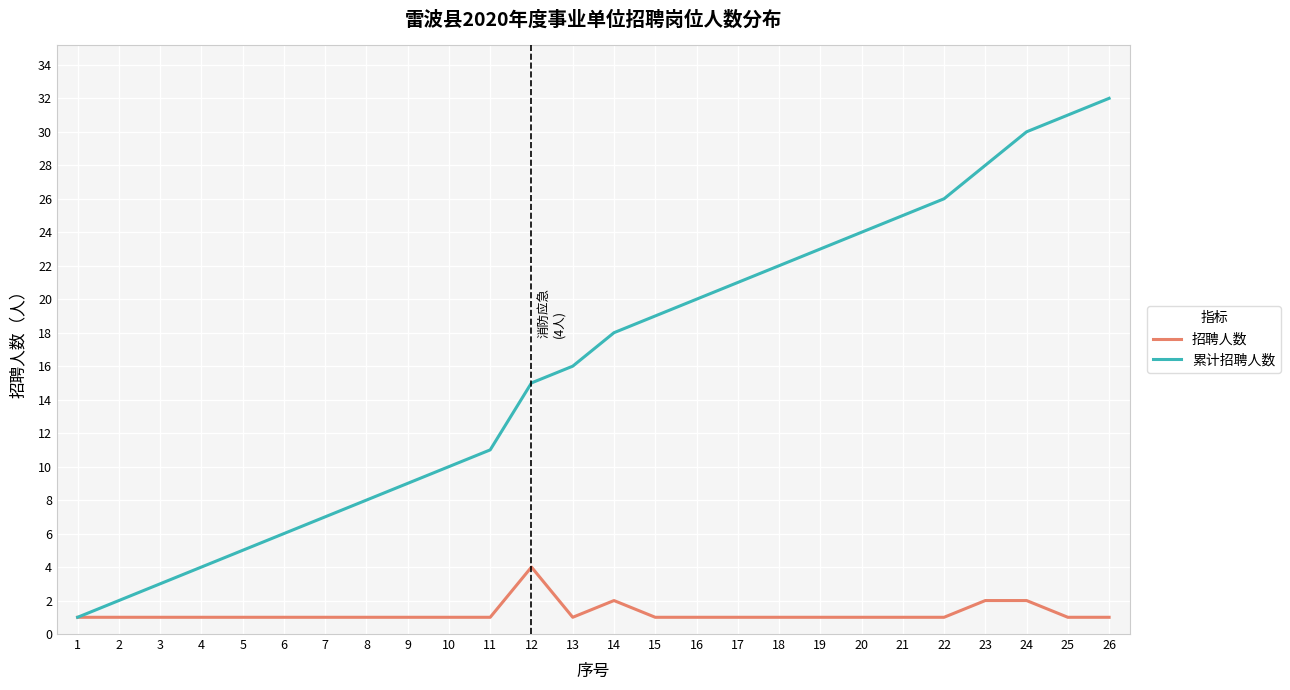

Rank the series at 16 from highest to lowest value.

累计招聘人数, 招聘人数